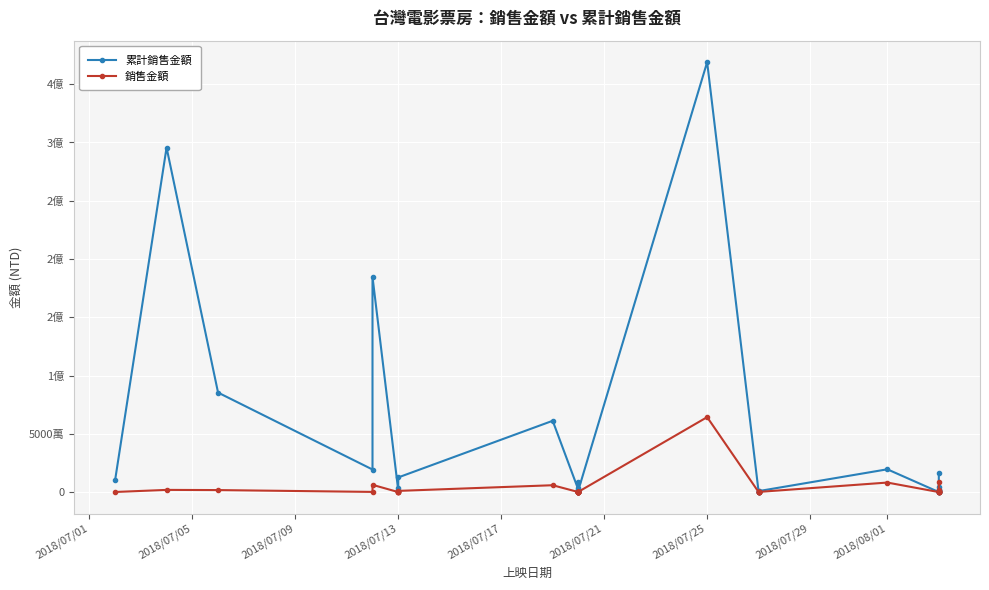

The value of 銷售金額 at 29 is 26871. True or false?

False